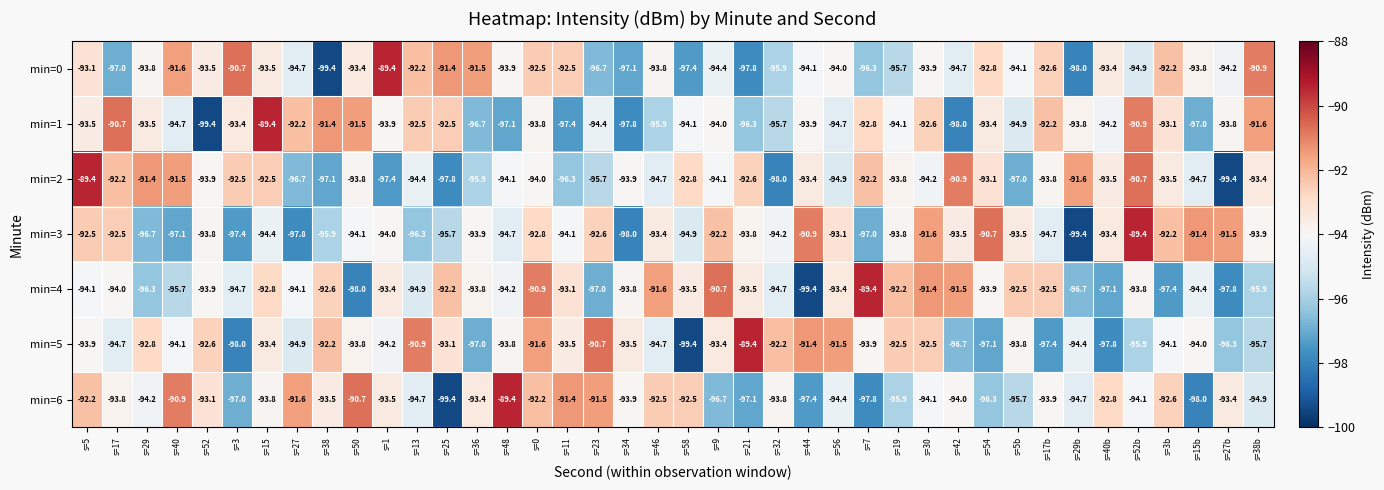

Is it true that min=5 equals -155.5 at s=27?

False